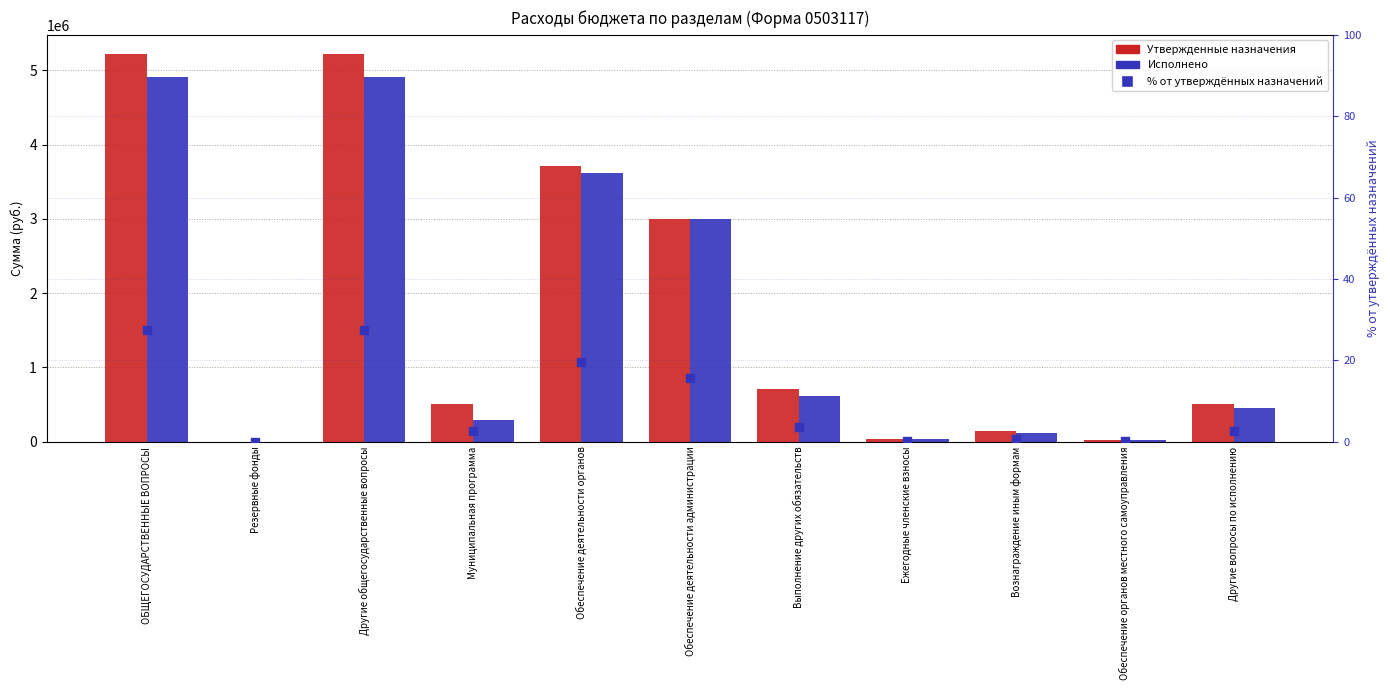

What is the total value across all series at Обеспечение деятельности органов?

7331788.3